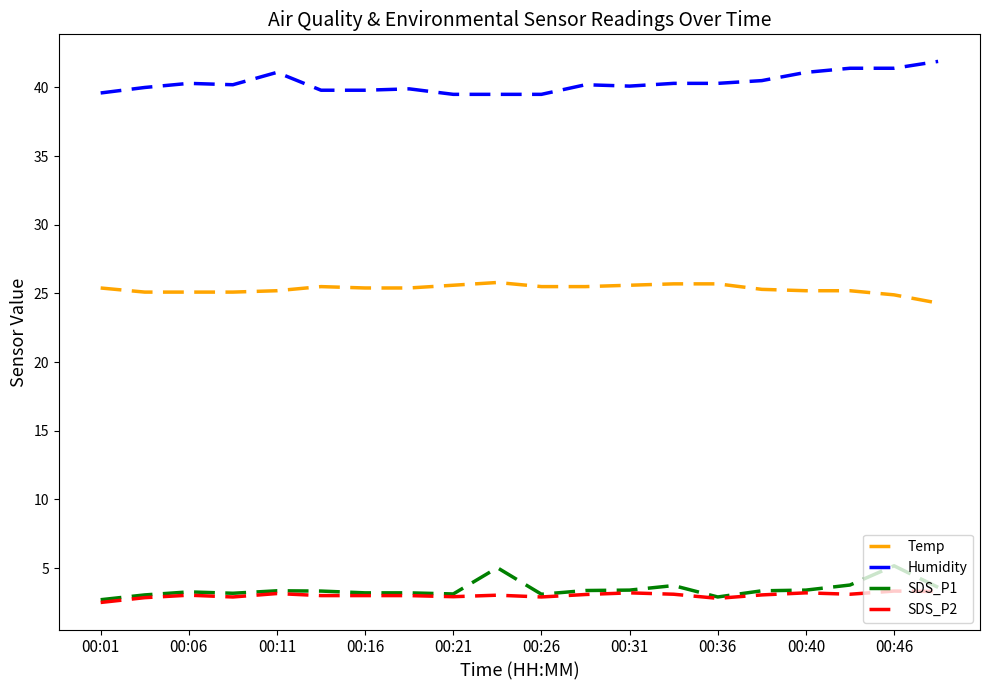

True or false: Humidity and SDS_P1 cross at least once.

False